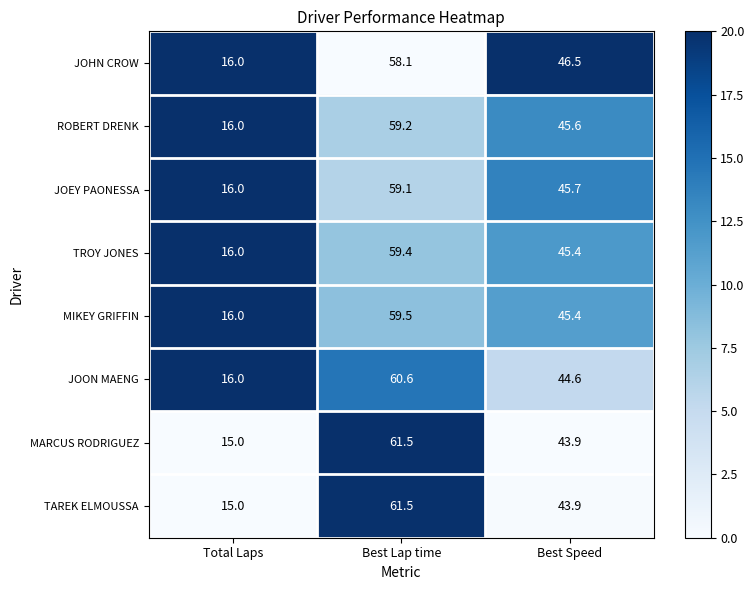

What is the total value across all series at Best Lap time?

478.9